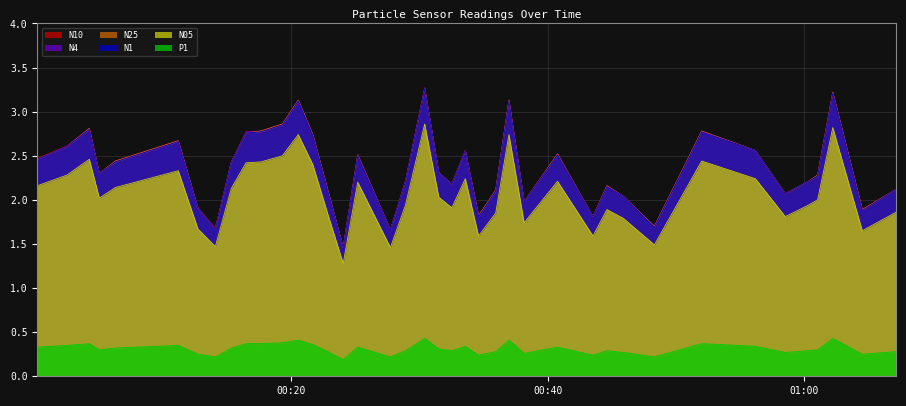

Count the number of data series in this chart.

6